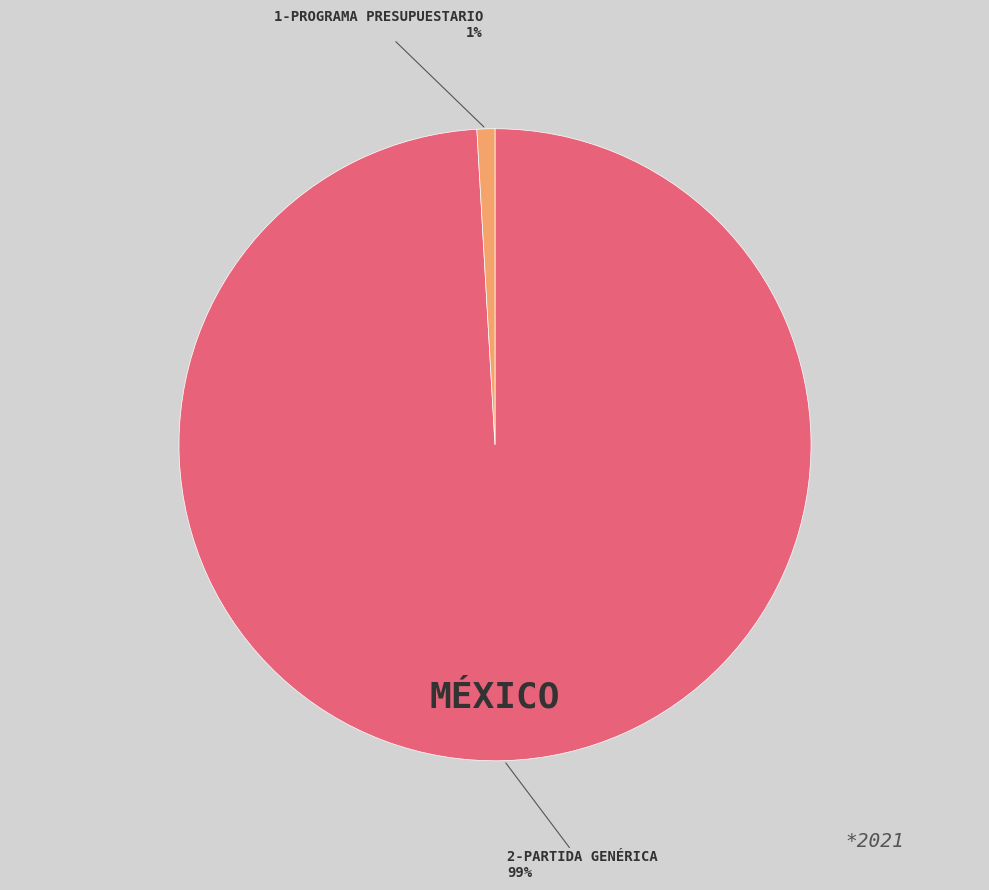

To the nearest percent, what is the difference between the largest and smallest slice percentages?

98%